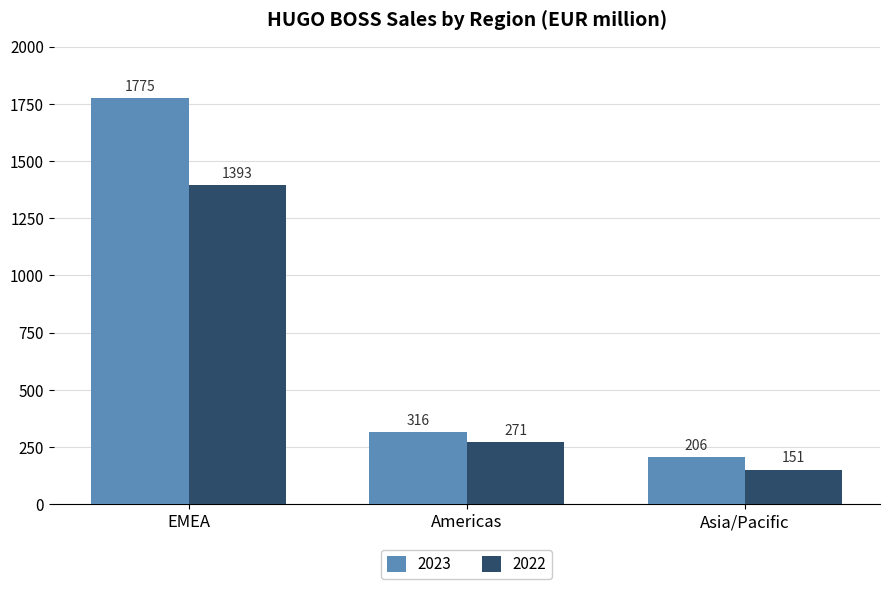

True or false: 2023 has a value of 551 at Americas.

False